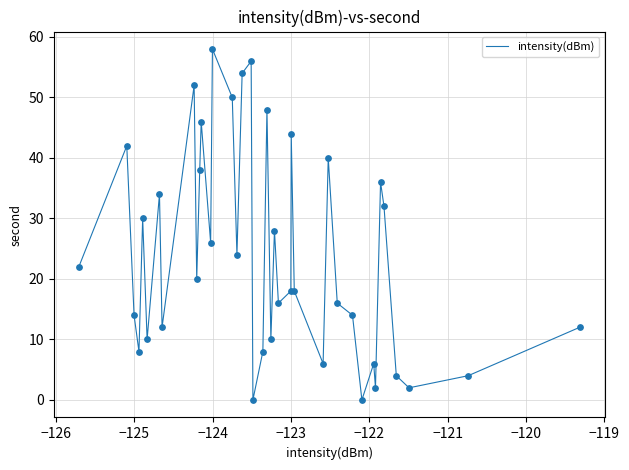

What is the difference between the maximum and minimum values?

58